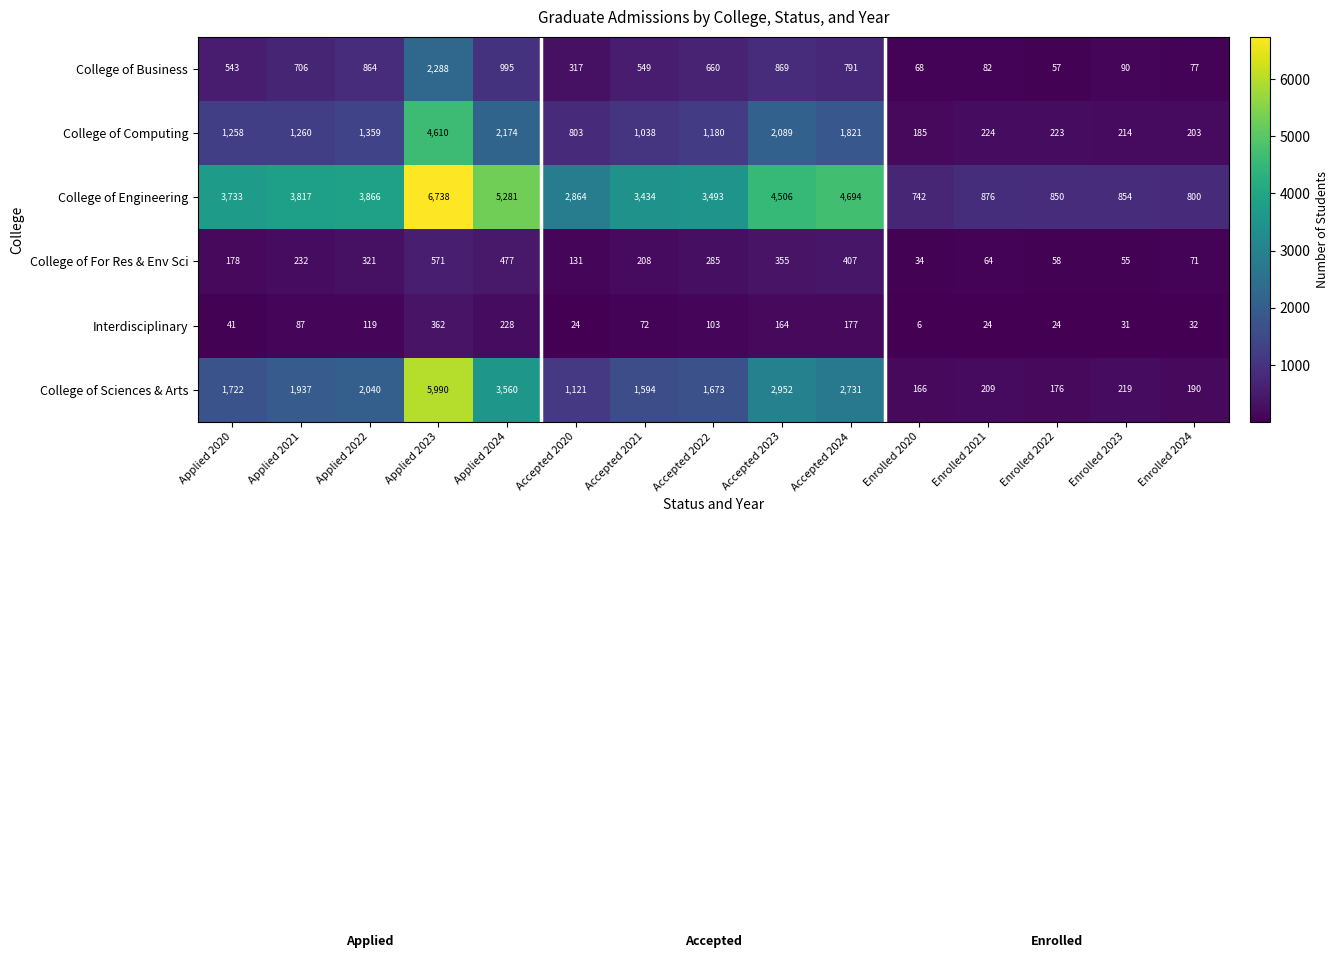

List the series in order of their peak value, highest first.

College of Engineering, College of Sciences & Arts, College of Computing, College of Business, College of For Res & Env Sci, Interdisciplinary